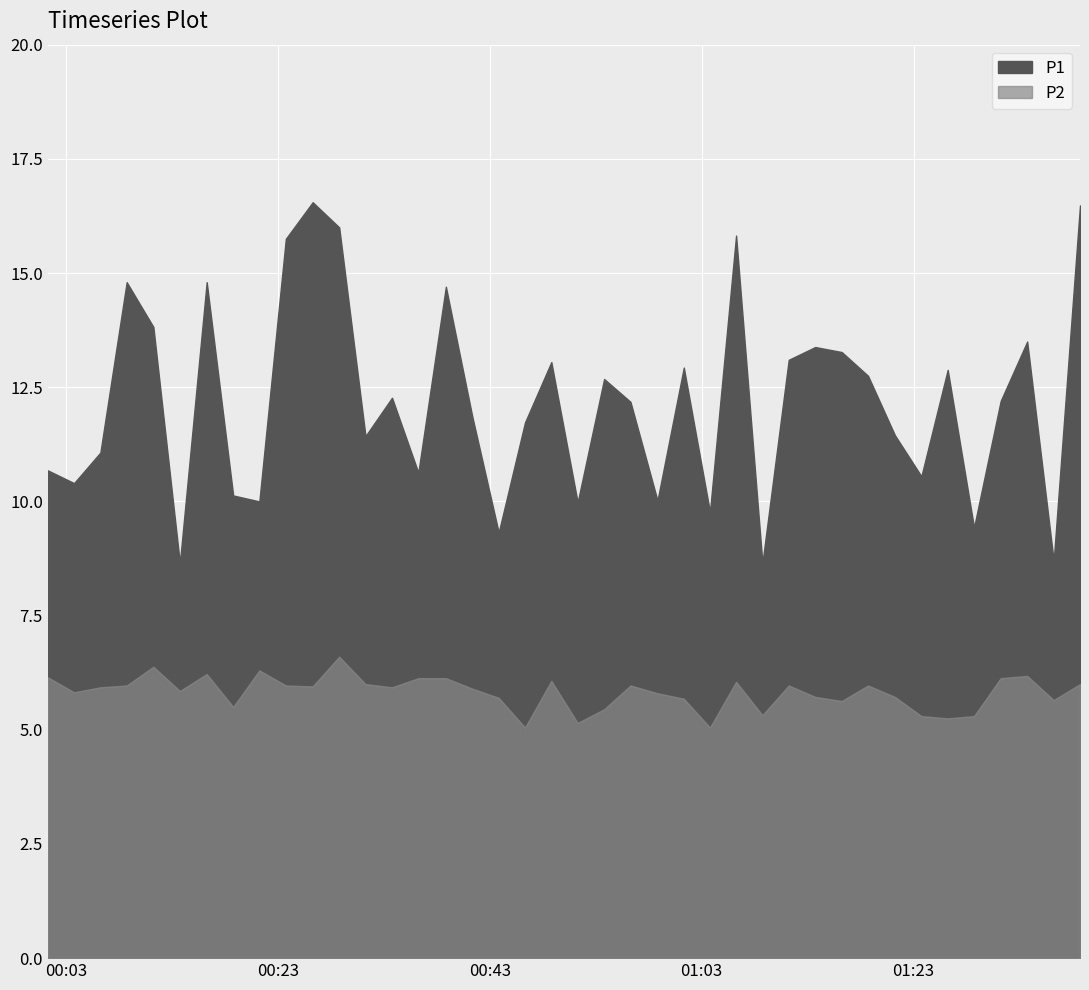

Between 2022-12-07T00:41:22 and 2022-12-07T00:28:48, which is larger?

2022-12-07T00:28:48